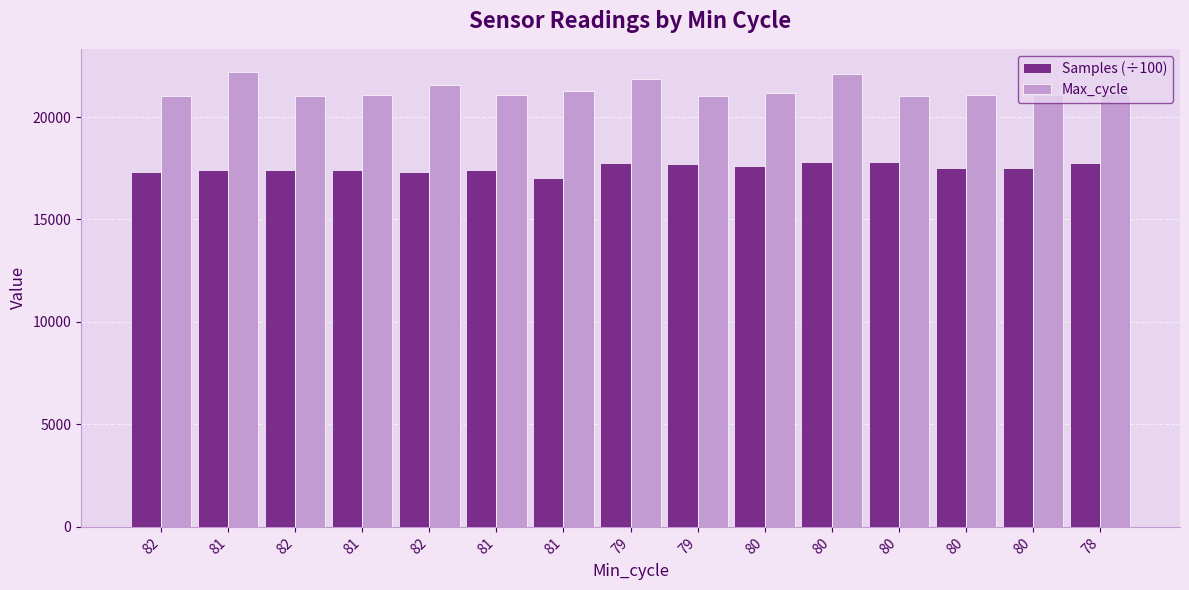

Reading left to right, list all the values displayed in this chart.

Samples (÷100): 82=17321.5	81=17419.3	82=17412.2	81=17433.3	82=17317.2	81=17422.8	81=17003.8	79=17745.7	79=17685.4	80=17611.2	80=17824.8	80=17816.8	80=17537.7	80=17518.2	78=17778.4
Max_cycle: 82=21030.0	81=22218.0	82=21043.0	81=21066.0	82=21587.0	81=21097.0	81=21290.0	79=21845.0	79=21029.0	80=21166.0	80=22111.0	80=21033.0	80=21061.0	80=21085.0	78=21139.0